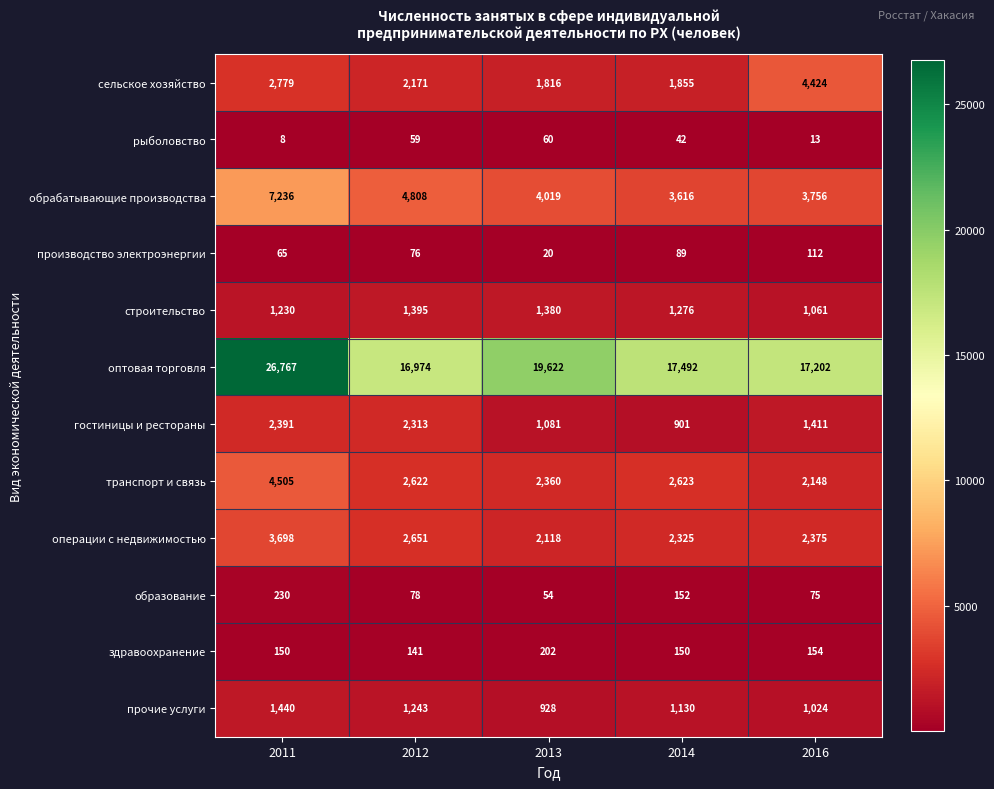

Which label corresponds to the largest value in the chart?

2011